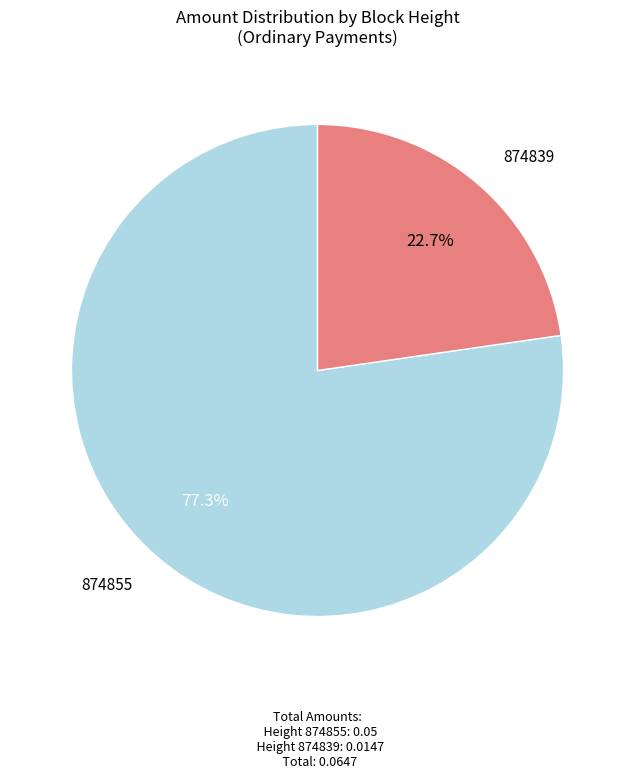

Does any single category account for the majority?

Yes